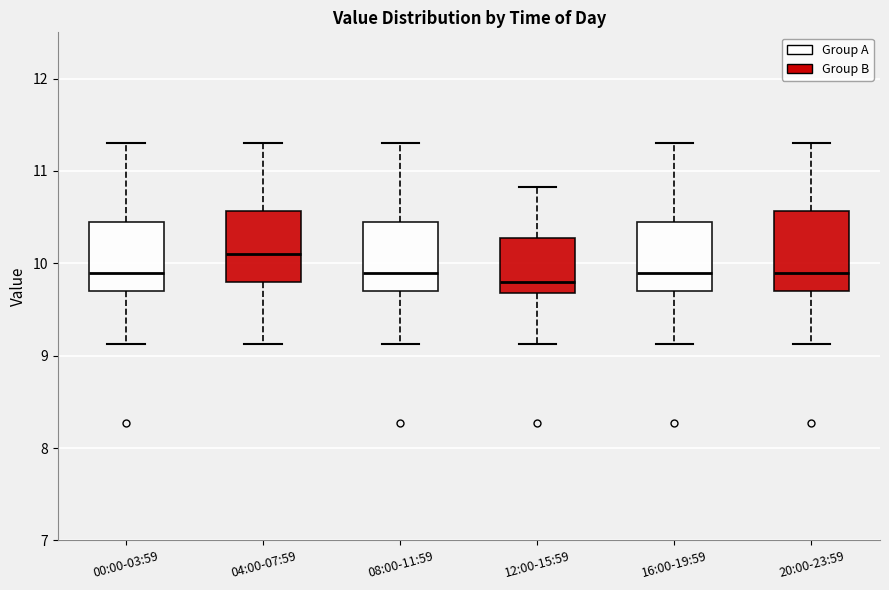

Reading left to right, transcribe this box plot: for each box, give where its median line is, the range the box spans, and where its two whiskers end, as read against the y-axis. The values are not printed on the chart, so give them approximately, as read against the axis.

00:00-03:59: median 9.9, box 9.7 to 10.4, whiskers 9.1 to 11.3
04:00-07:59: median 10.1, box 9.8 to 10.6, whiskers 9.1 to 11.3
08:00-11:59: median 9.9, box 9.7 to 10.4, whiskers 9.1 to 11.3
12:00-15:59: median 9.8, box 9.7 to 10.3, whiskers 9.1 to 10.8
16:00-19:59: median 9.9, box 9.7 to 10.4, whiskers 9.1 to 11.3
20:00-23:59: median 9.9, box 9.7 to 10.6, whiskers 9.1 to 11.3